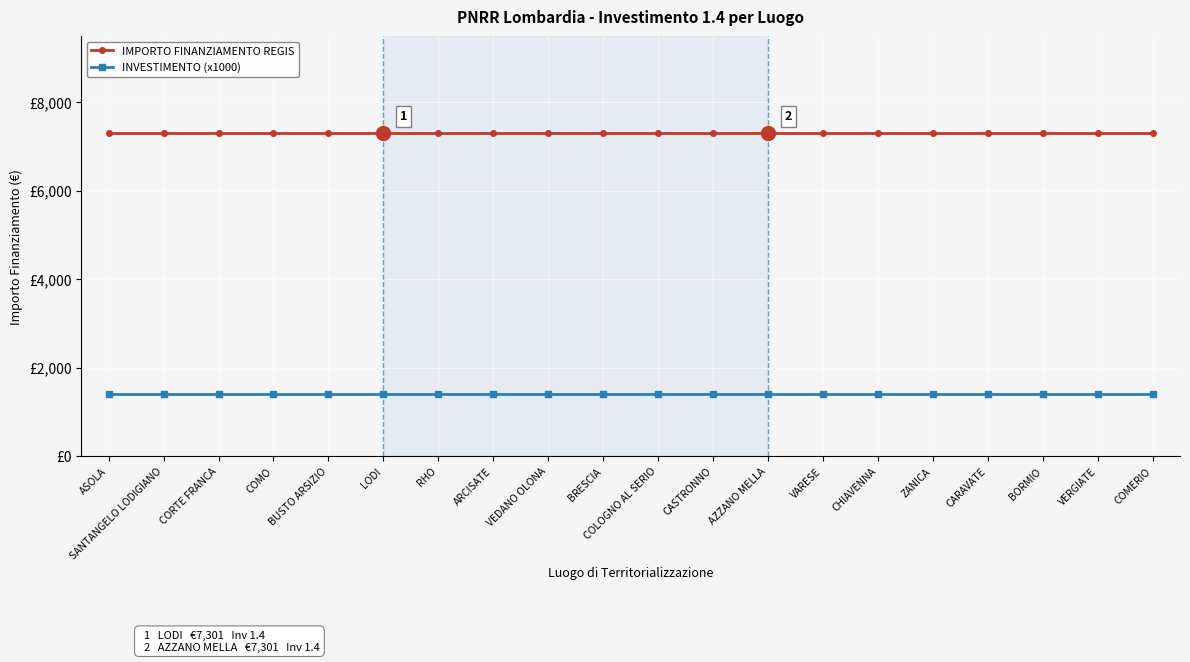

True or false: IMPORTO FINANZIAMENTO REGIS and INVESTIMENTO (x1000) intersect in this chart.

False